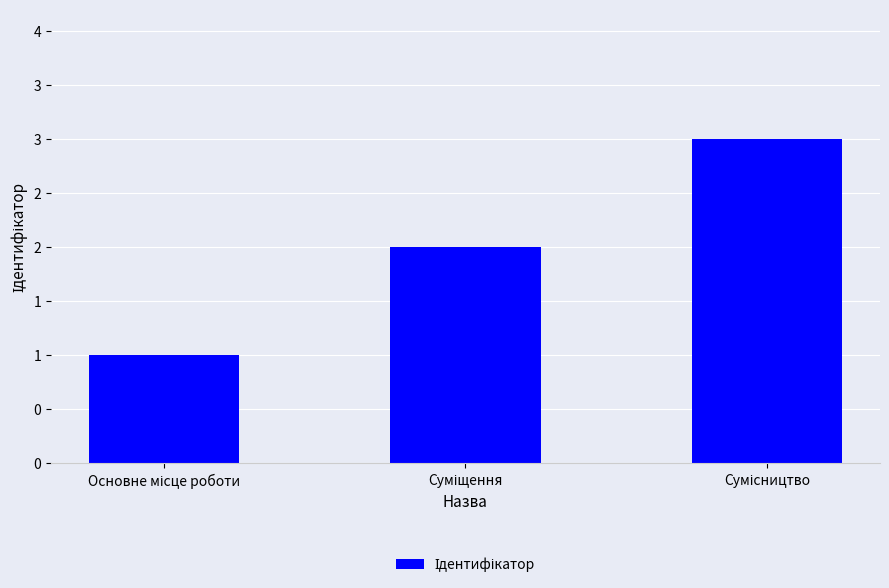

Reading left to right, list all the values displayed in this chart.

Основне місце роботи=1	Суміщення=2	Сумісництво=3